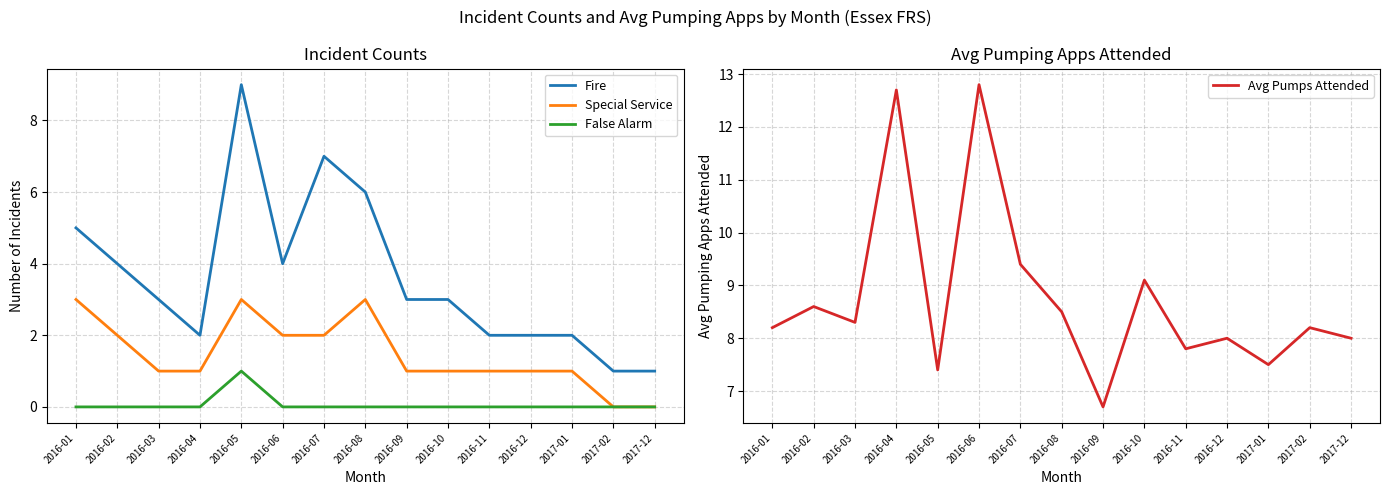

What is the total value across all series at 2016-05?

20.4